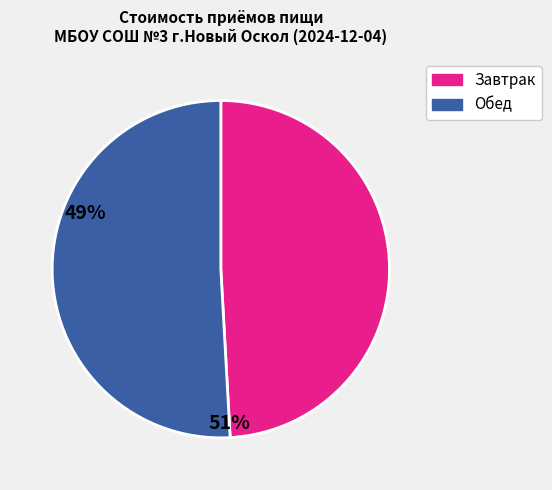

Is there a majority slice in this chart?

Yes